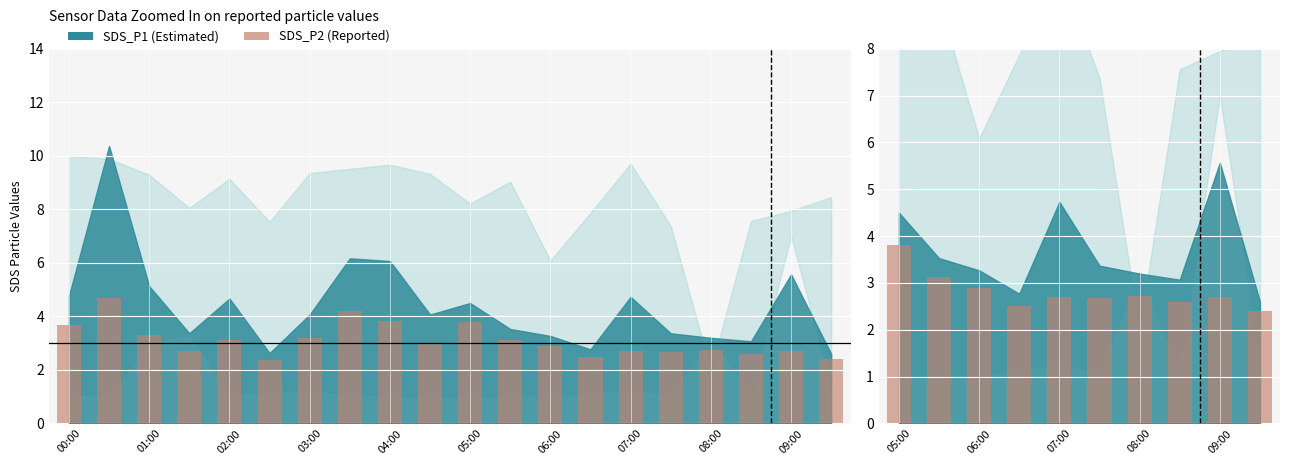

Does the chart contain stacked bars?

No